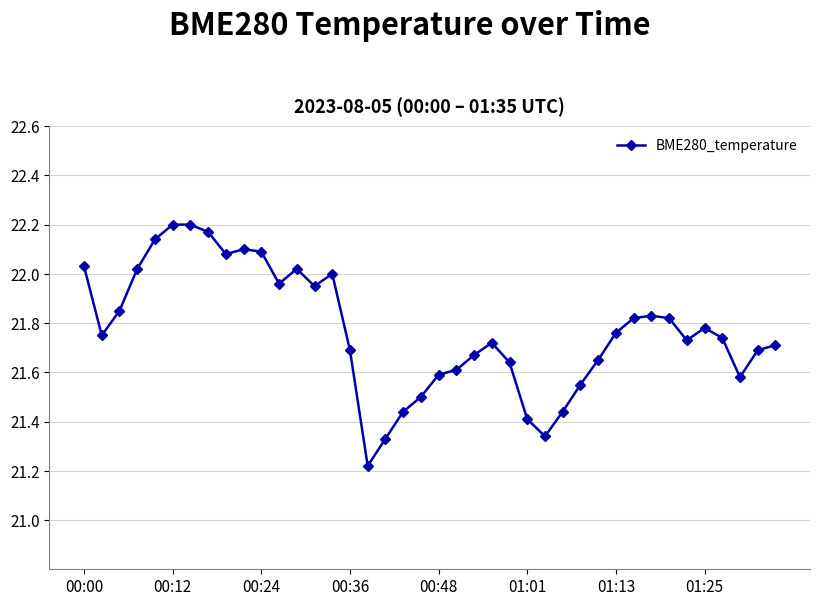

What is the sum of all values?

870.8